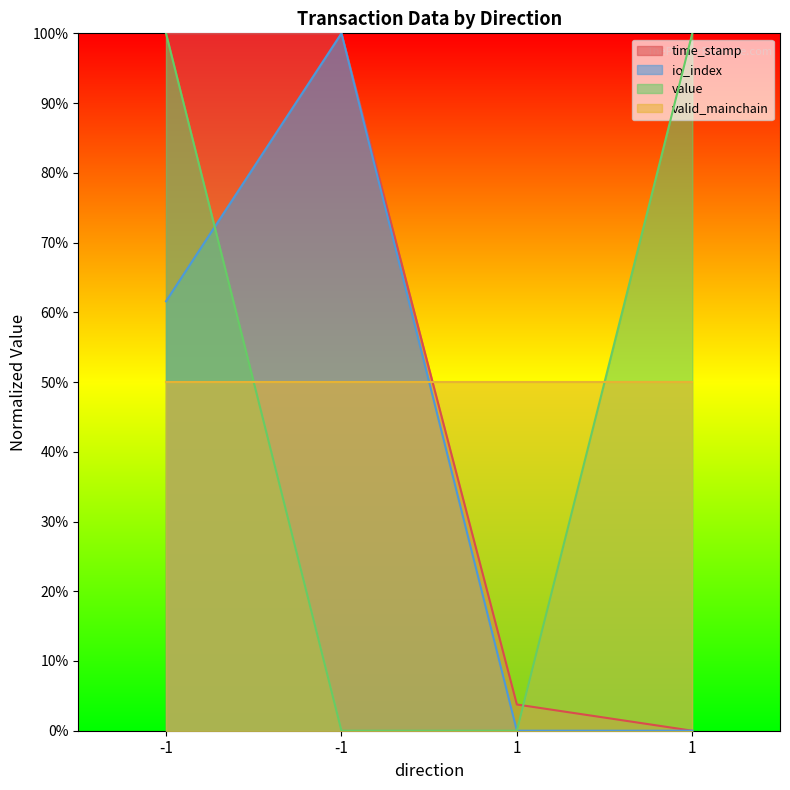

What is the sum of all time_stamp values?

2.0